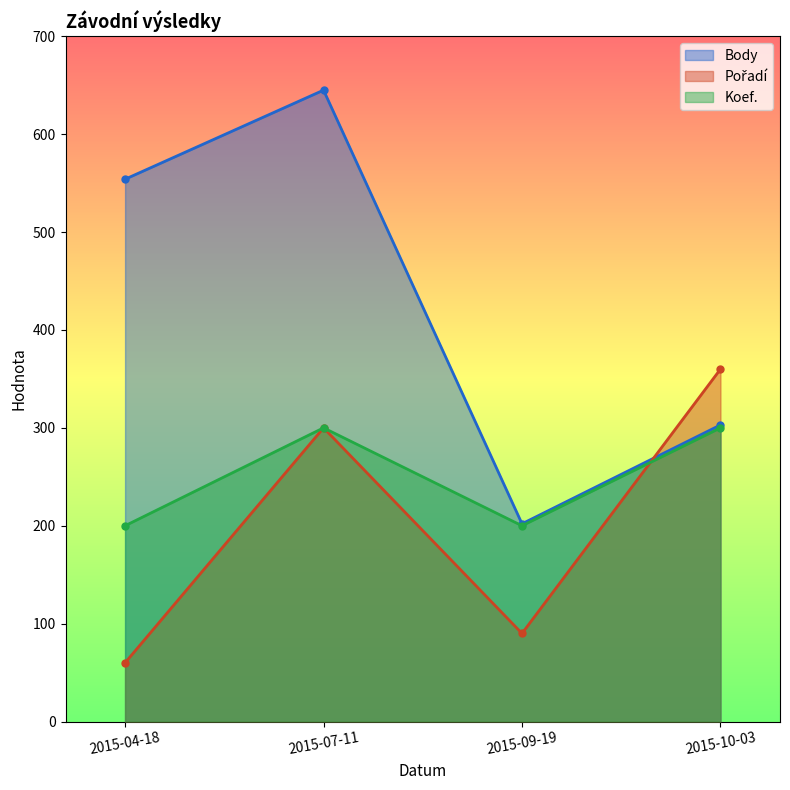

What is the average value of the Body series?

426